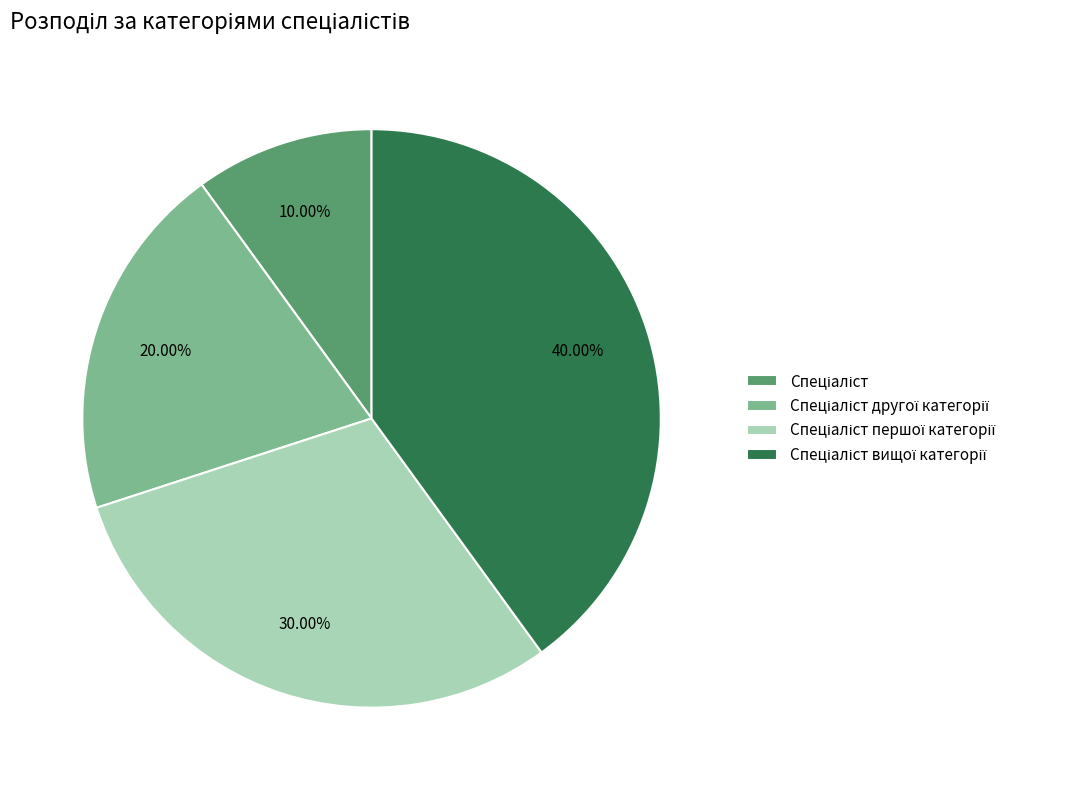

Is there any slice that represents more than half of the pie?

No